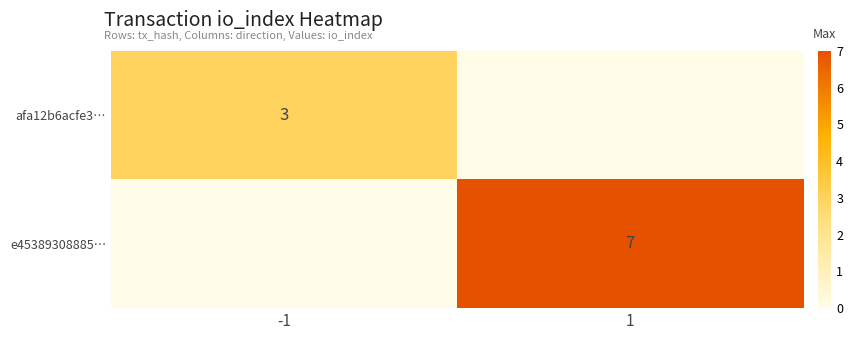

The afa12b6acfe3… series shows 5 at -1. True or false?

False